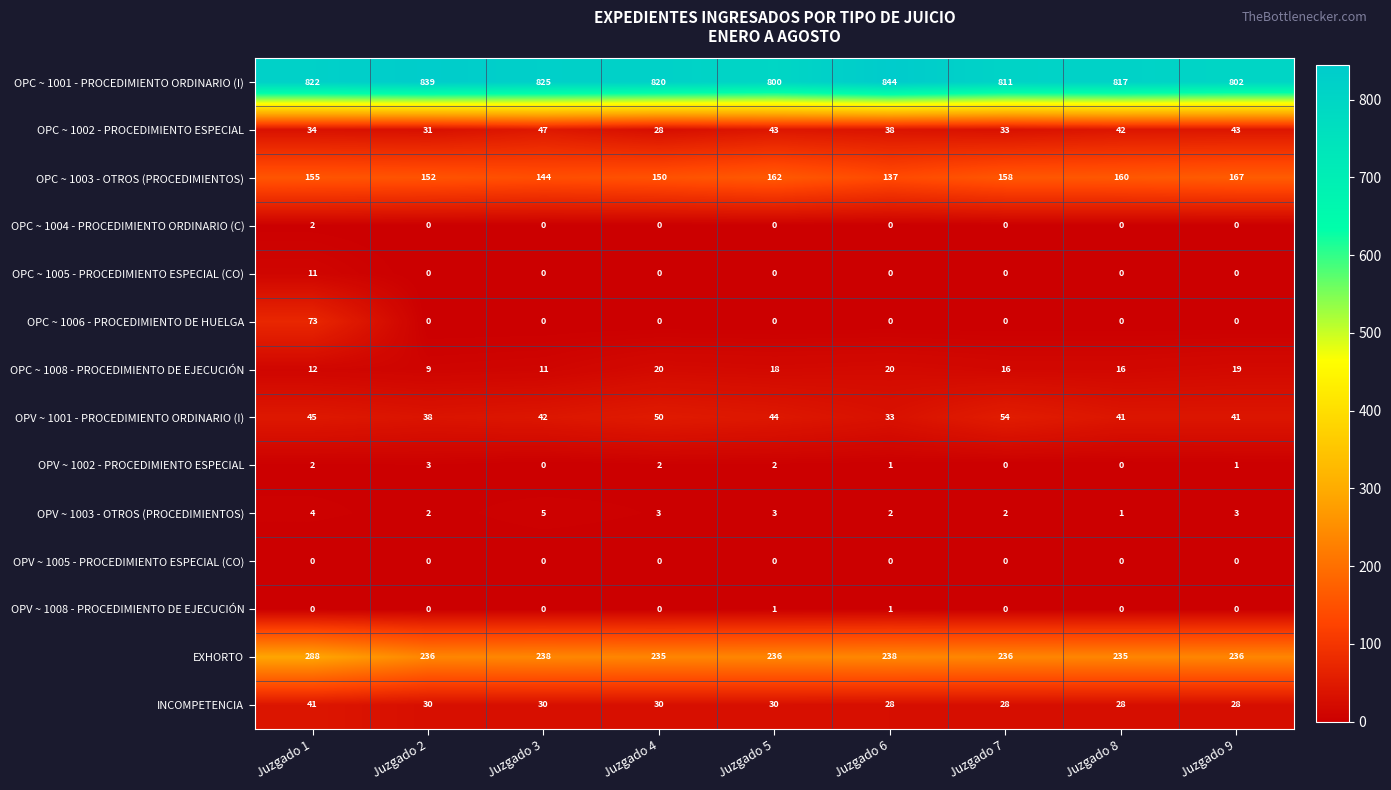

At which category is the sum across all series the highest?

Juzgado 1